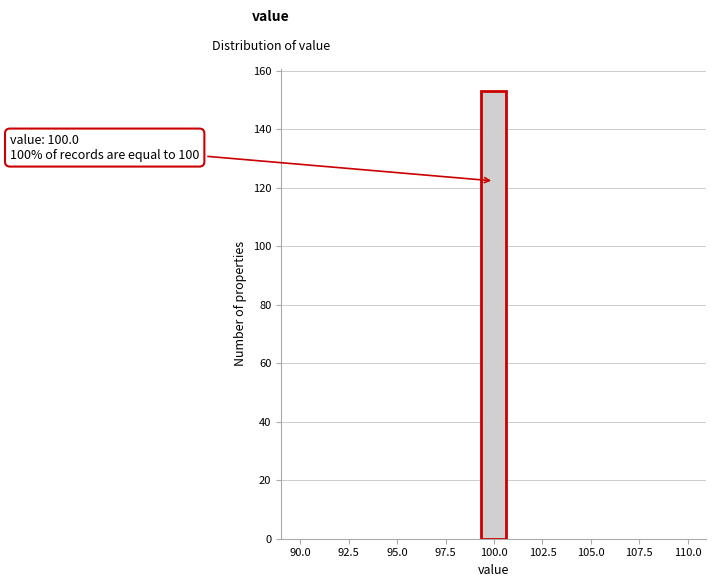

Around what value on the x-axis is the tallest bar? Give the approximate position of its centre, as read against the axis.

100.0